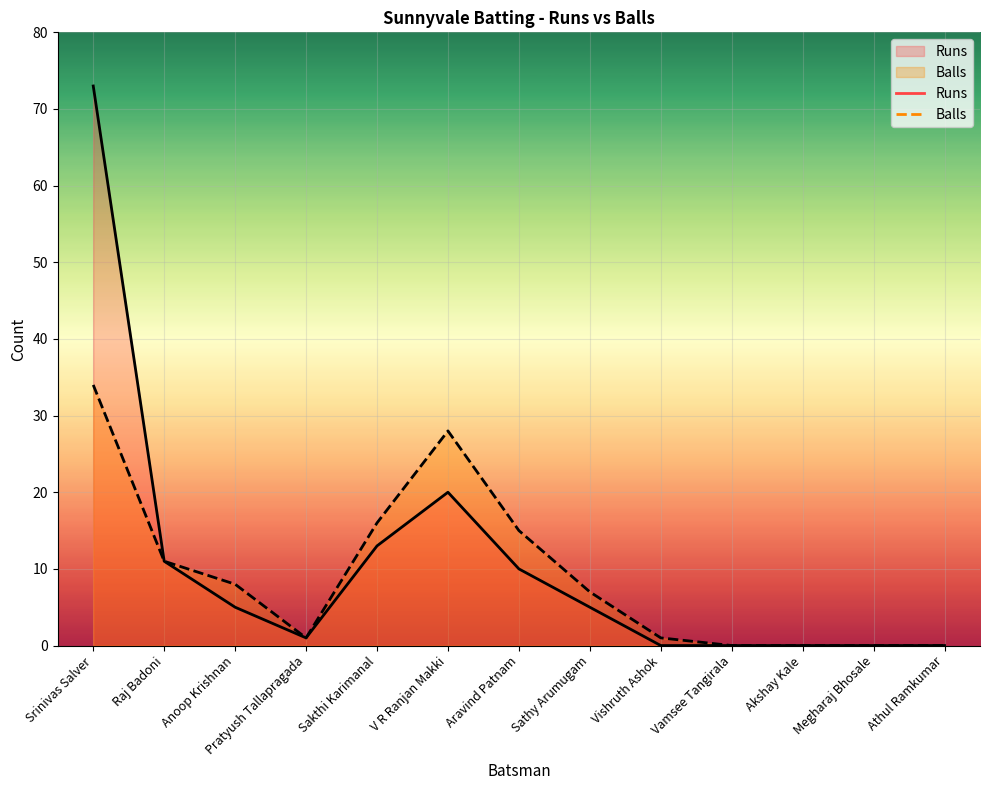

What is the label of the 12th point from the right?

Raj Badoni